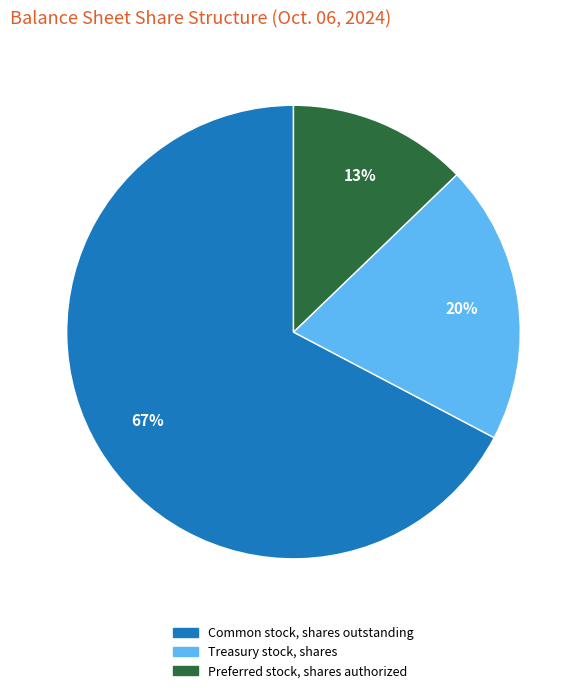

To the nearest percent, what is the difference between the Preferred stock, shares authorized and Common stock, shares outstanding slice percentages?

54%